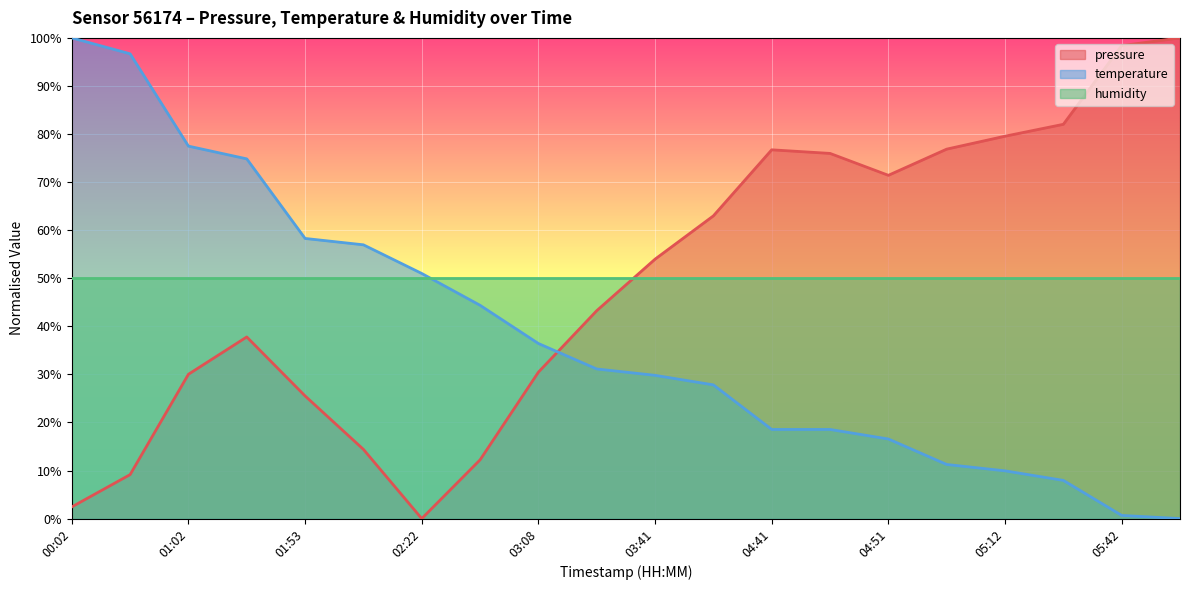

At 05:12, list the series in order from largest to smallest.

pressure, humidity, temperature